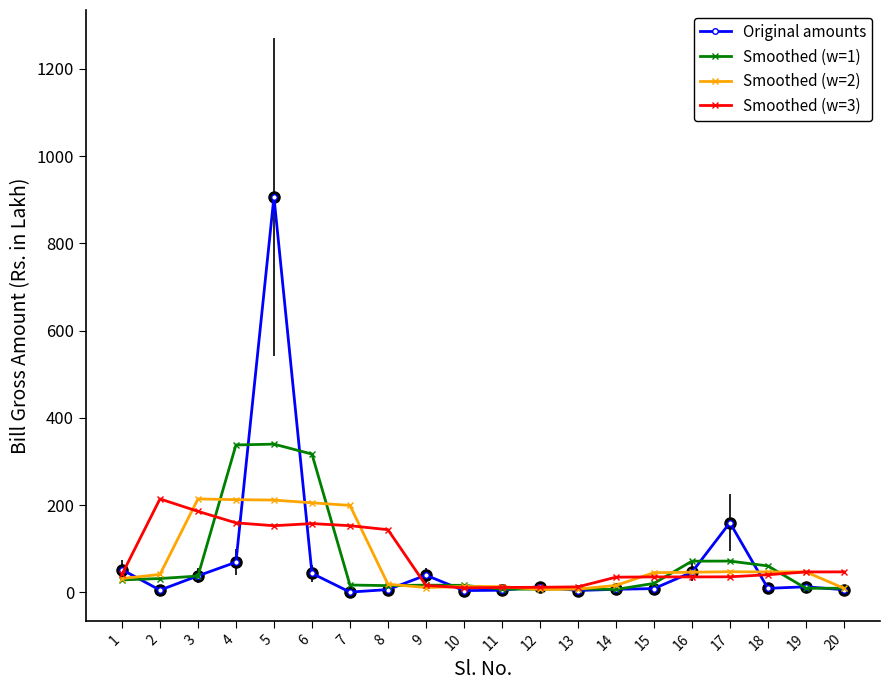

Which series has the largest range (max minus min)?

Original amounts